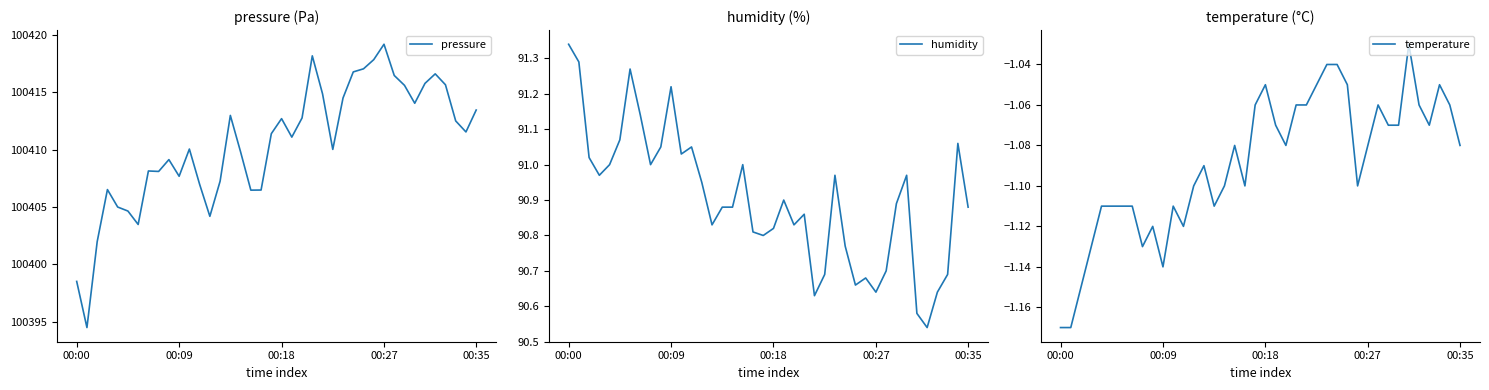

What is the approximate value of humidity at 5?

91.1